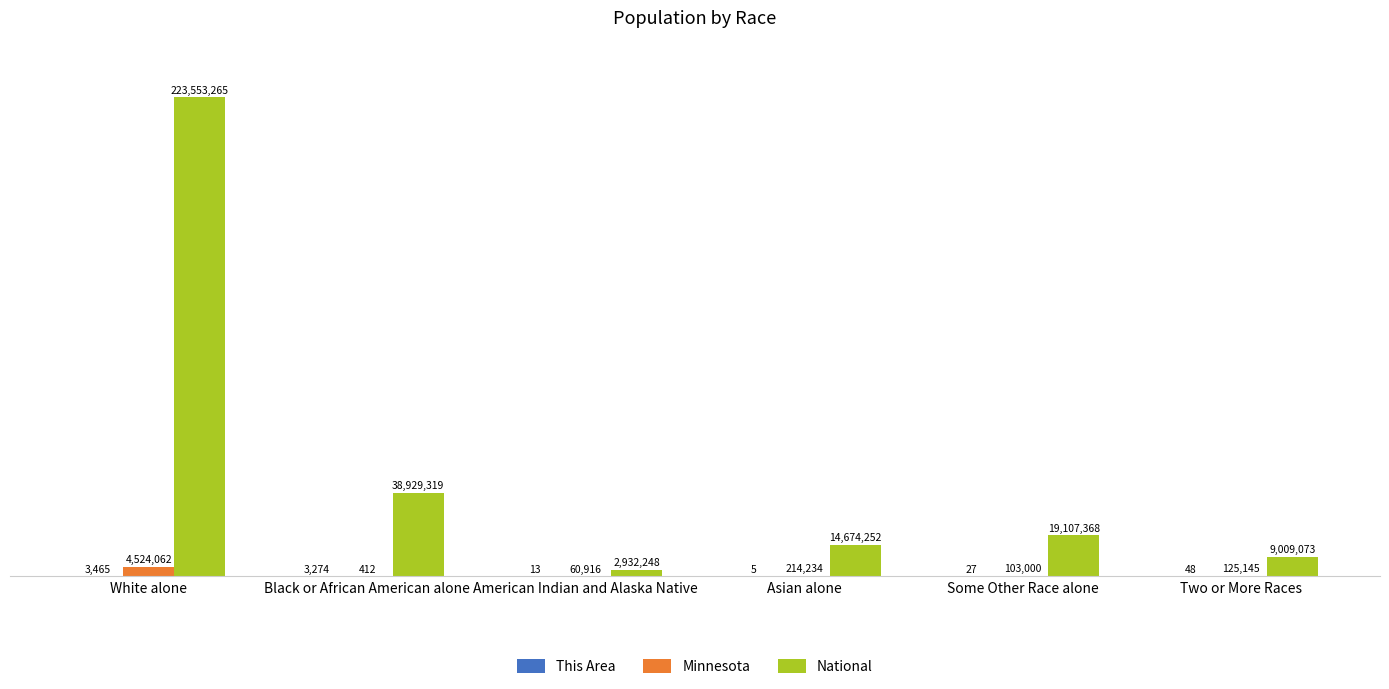

What is the sum of all National values?

308205525